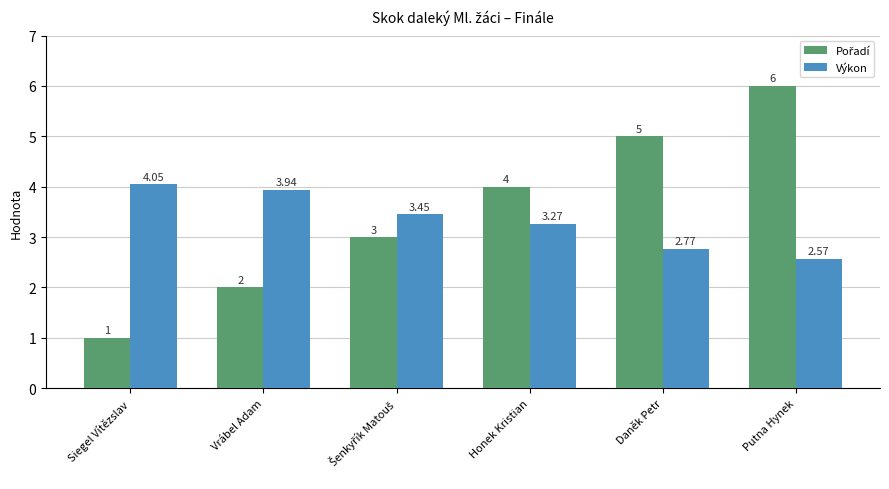

Which category has the highest value across all series?

Putna Hynek